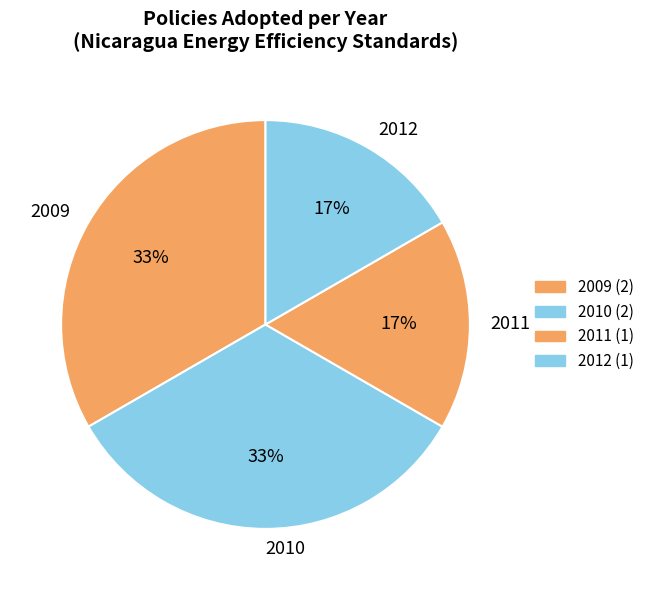

To the nearest percent, what portion does 2009 represent?

33%